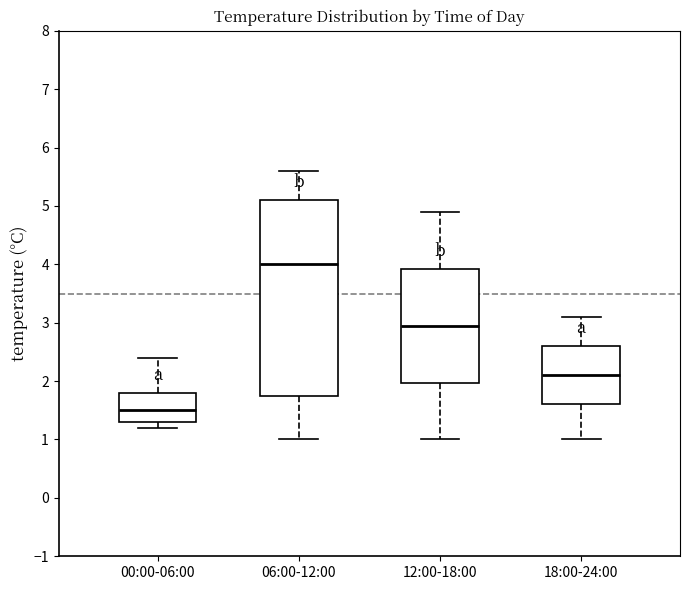

Comparing the boxes themselves (not the whiskers), which one is the tallest?

06:00-12:00